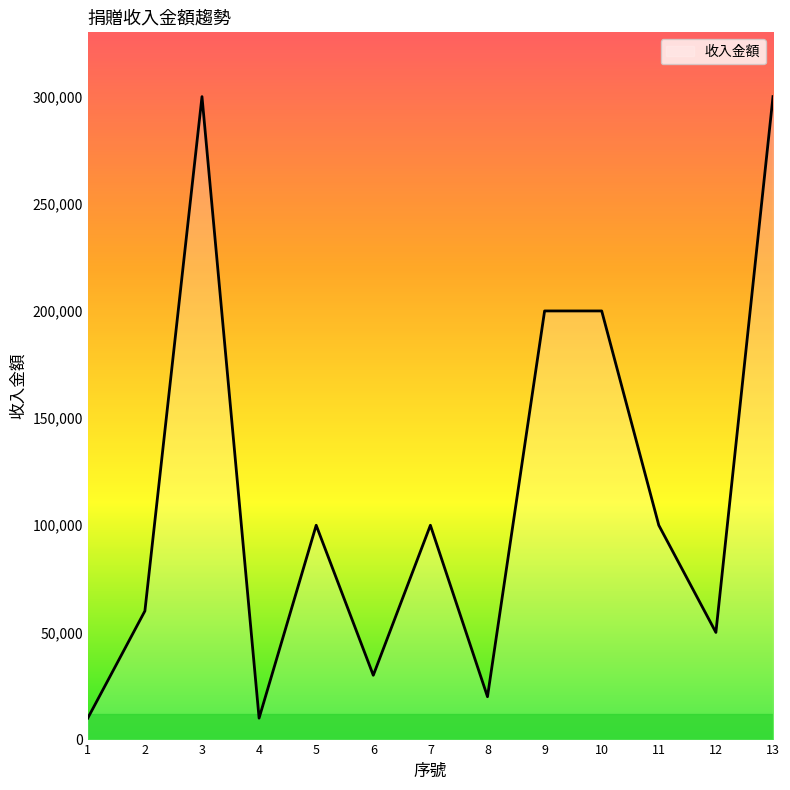

At which category does the data reach its first local peak?

3